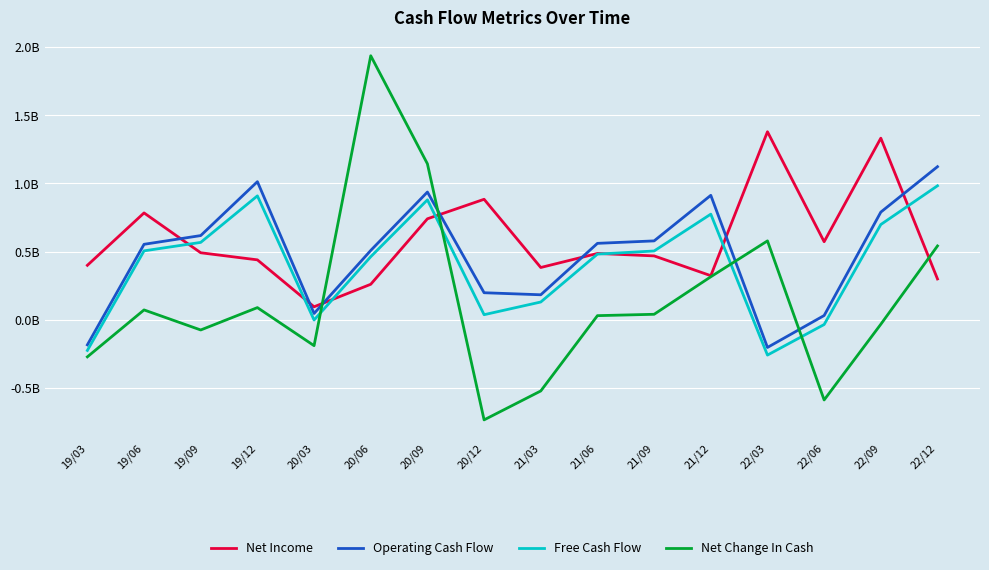

Does the chart display data point markers on the line(s)?

No